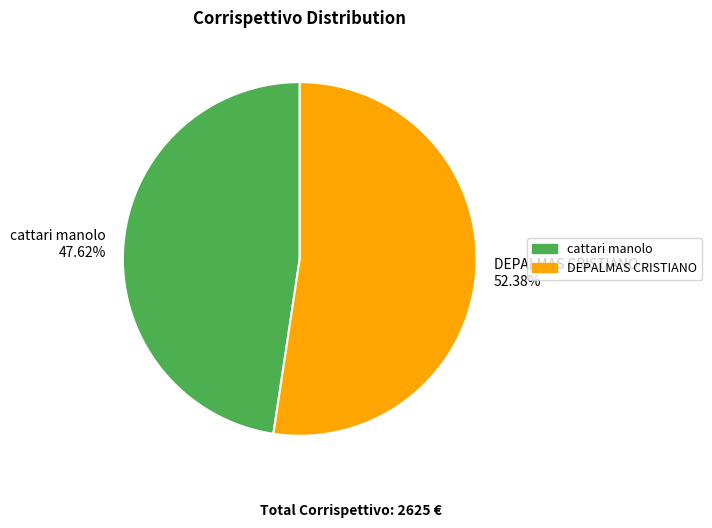

How much of the chart is everything except cattari manolo?

52.4%